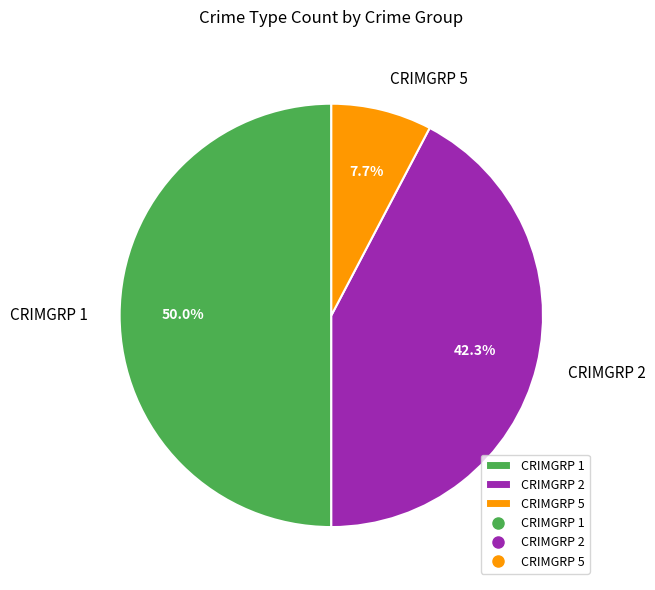

Which category has the smallest portion of the pie?

CRIMGRP 5